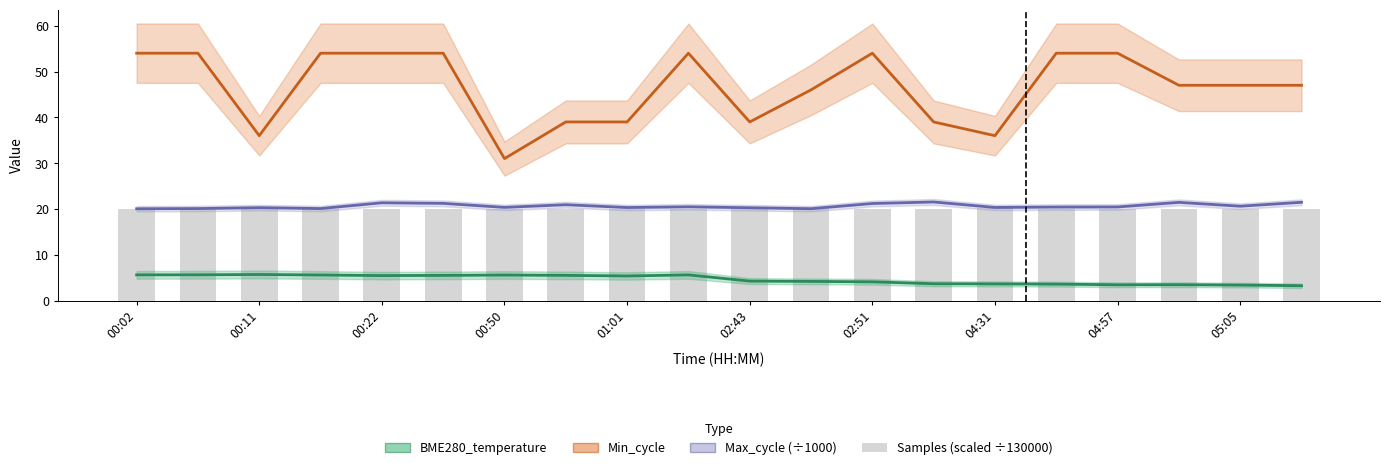

At 02:43, list the series in order from smallest to largest.

BME280_temperature, Samples (scaled), Max_cycle (÷1000), Min_cycle